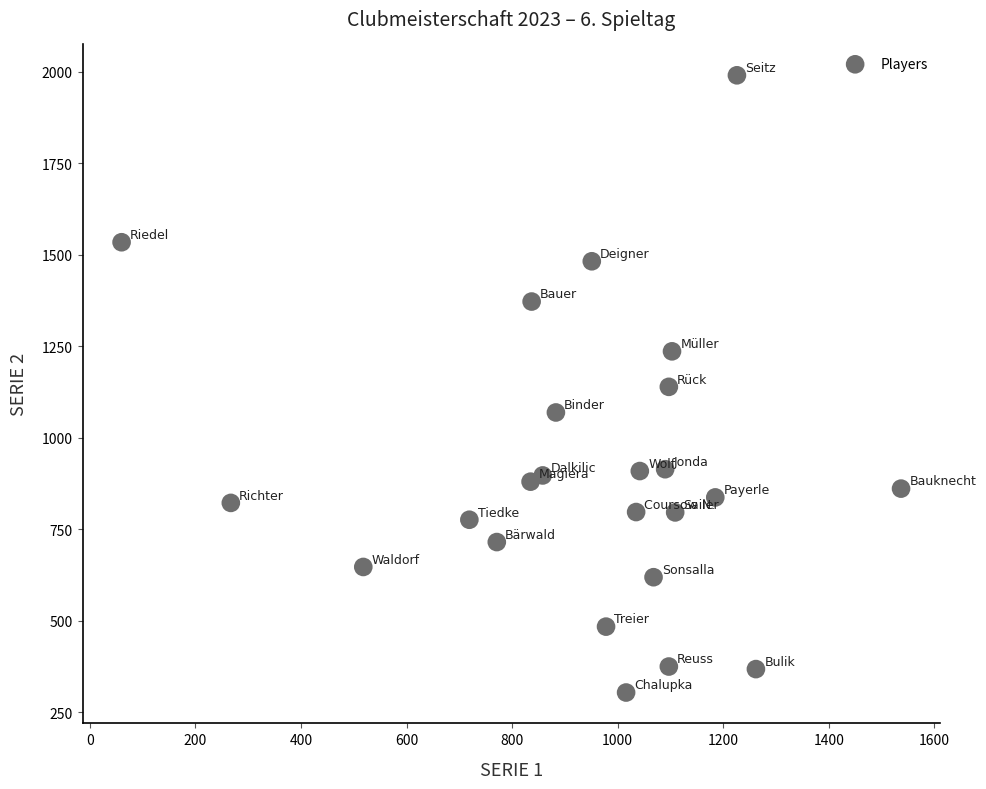

What is the range of X values (max minus min)?

1477